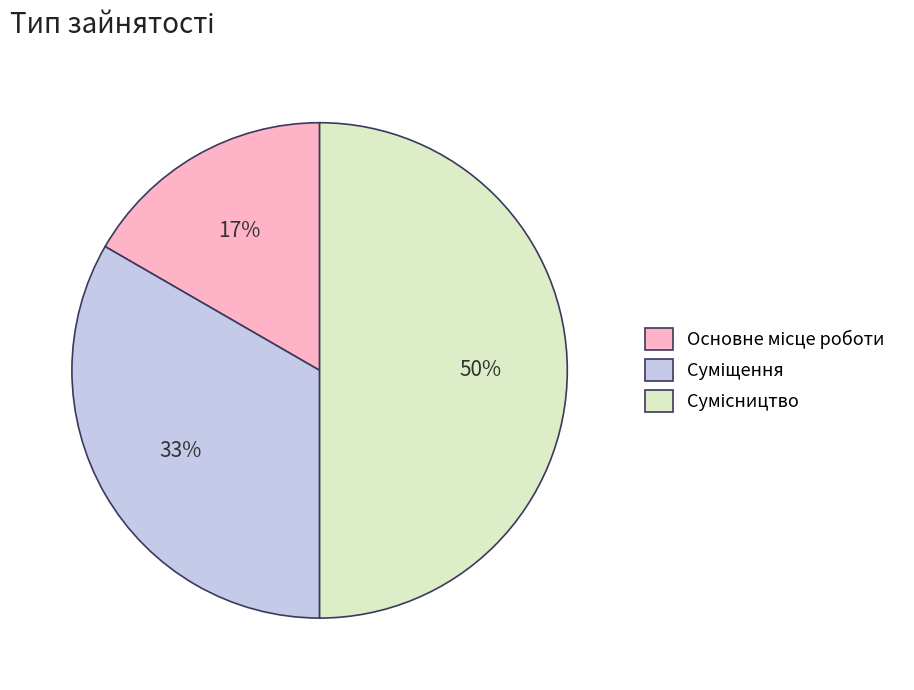

How many segments does this pie chart have?

3